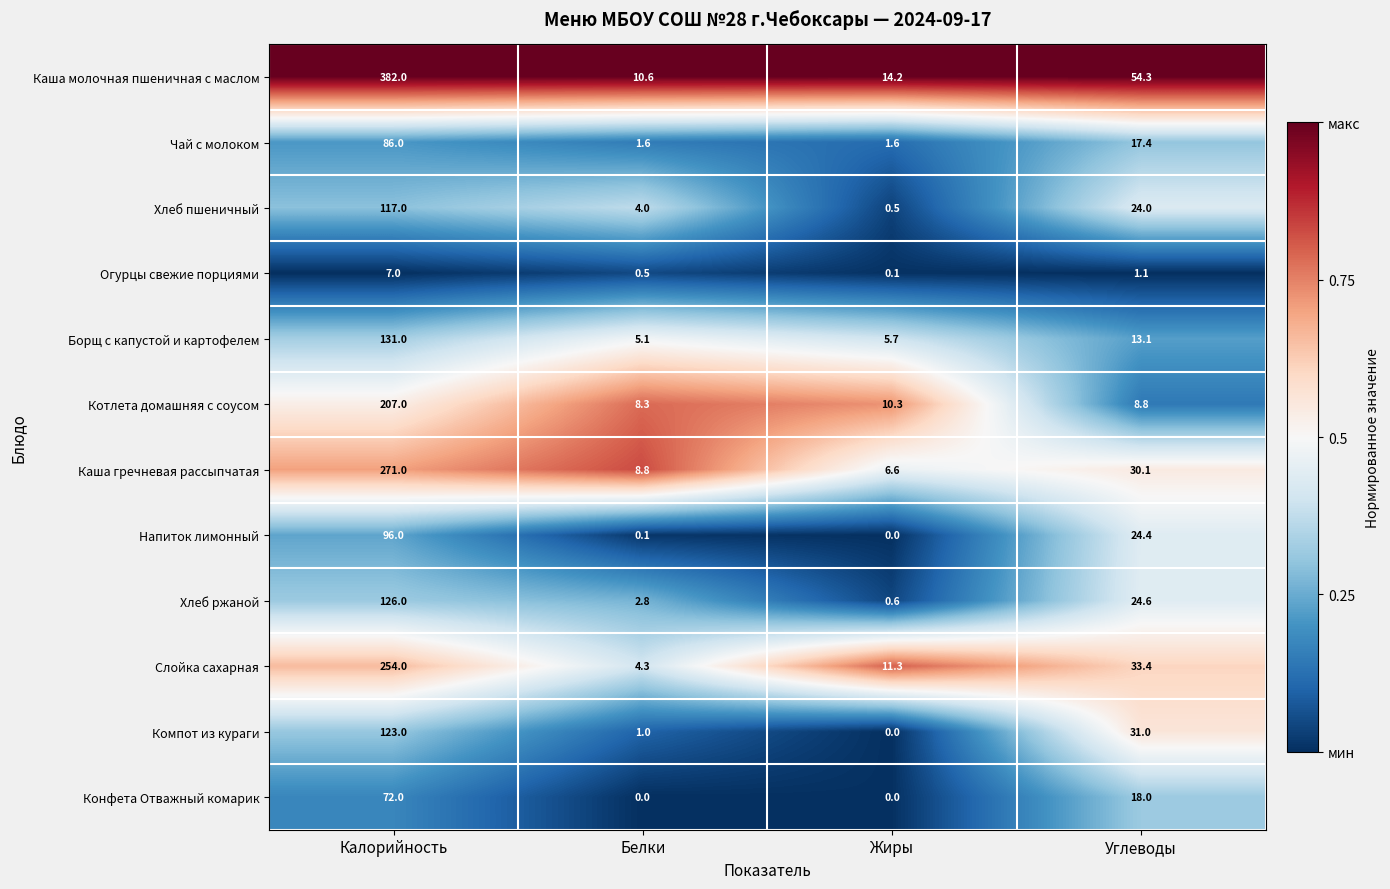

Is it true that Котлета домашняя с соусом equals 5.7 at Углеводы?

False